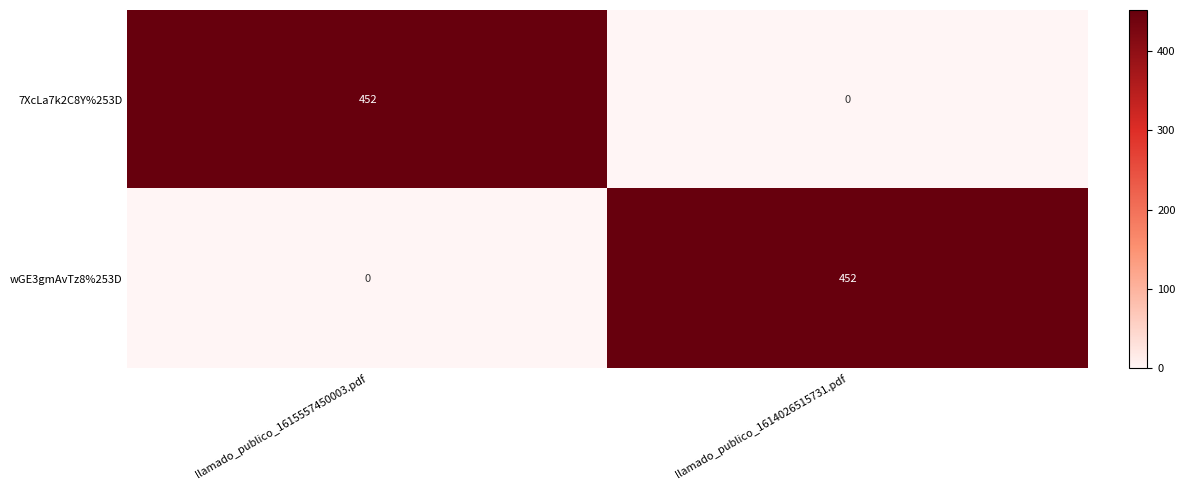

What is the greatest value displayed?

452